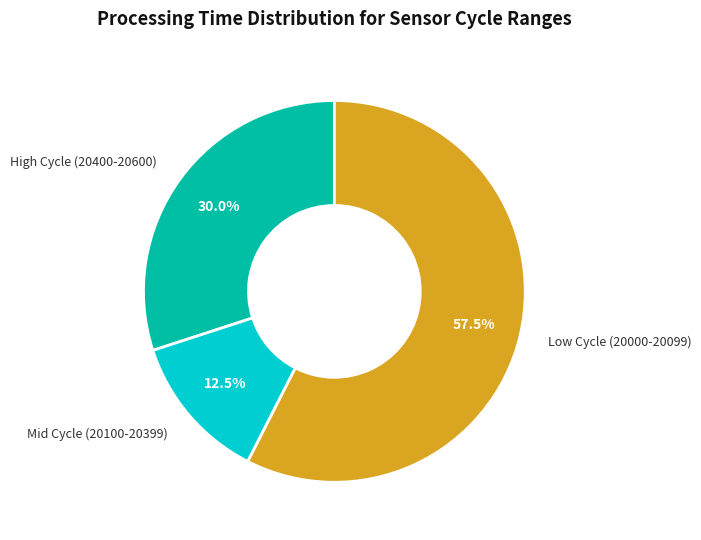

Does any single category account for the majority?

Yes